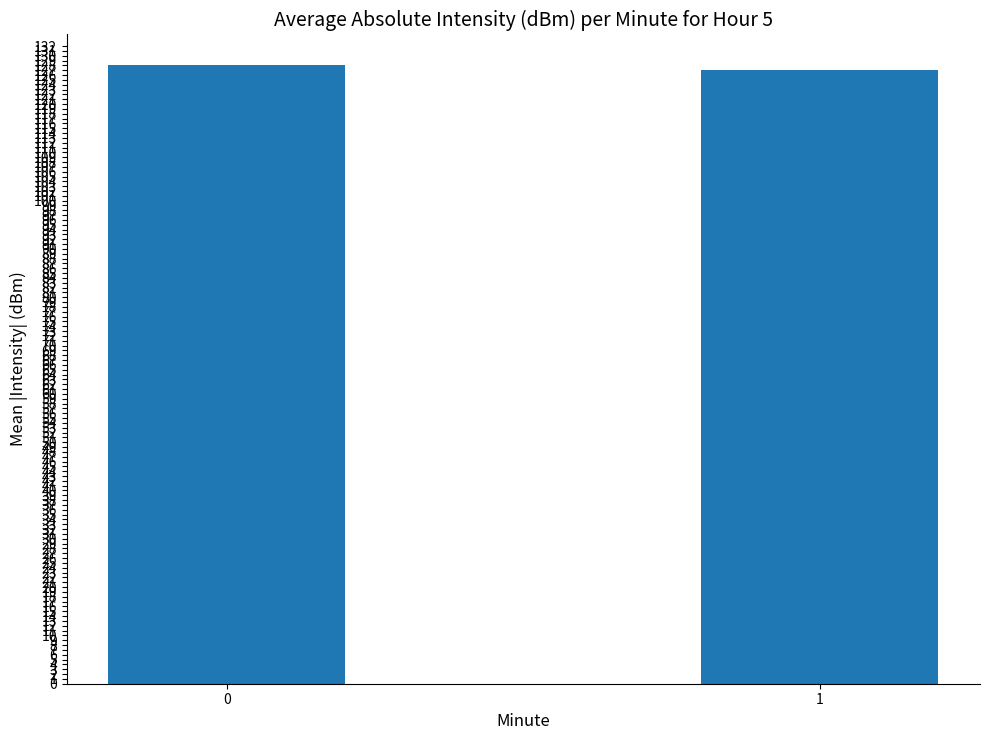

Read the value at 1.

127